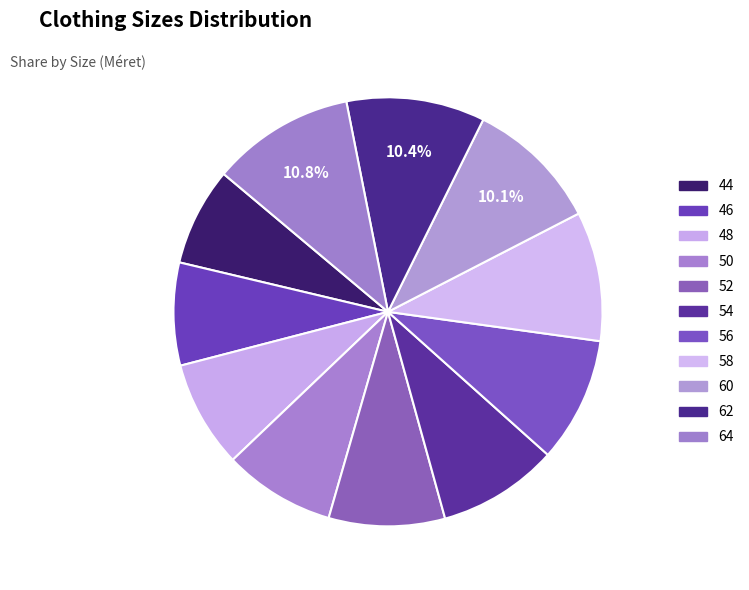

To the nearest percent, what is the difference between the largest and smallest slice percentages?

3%